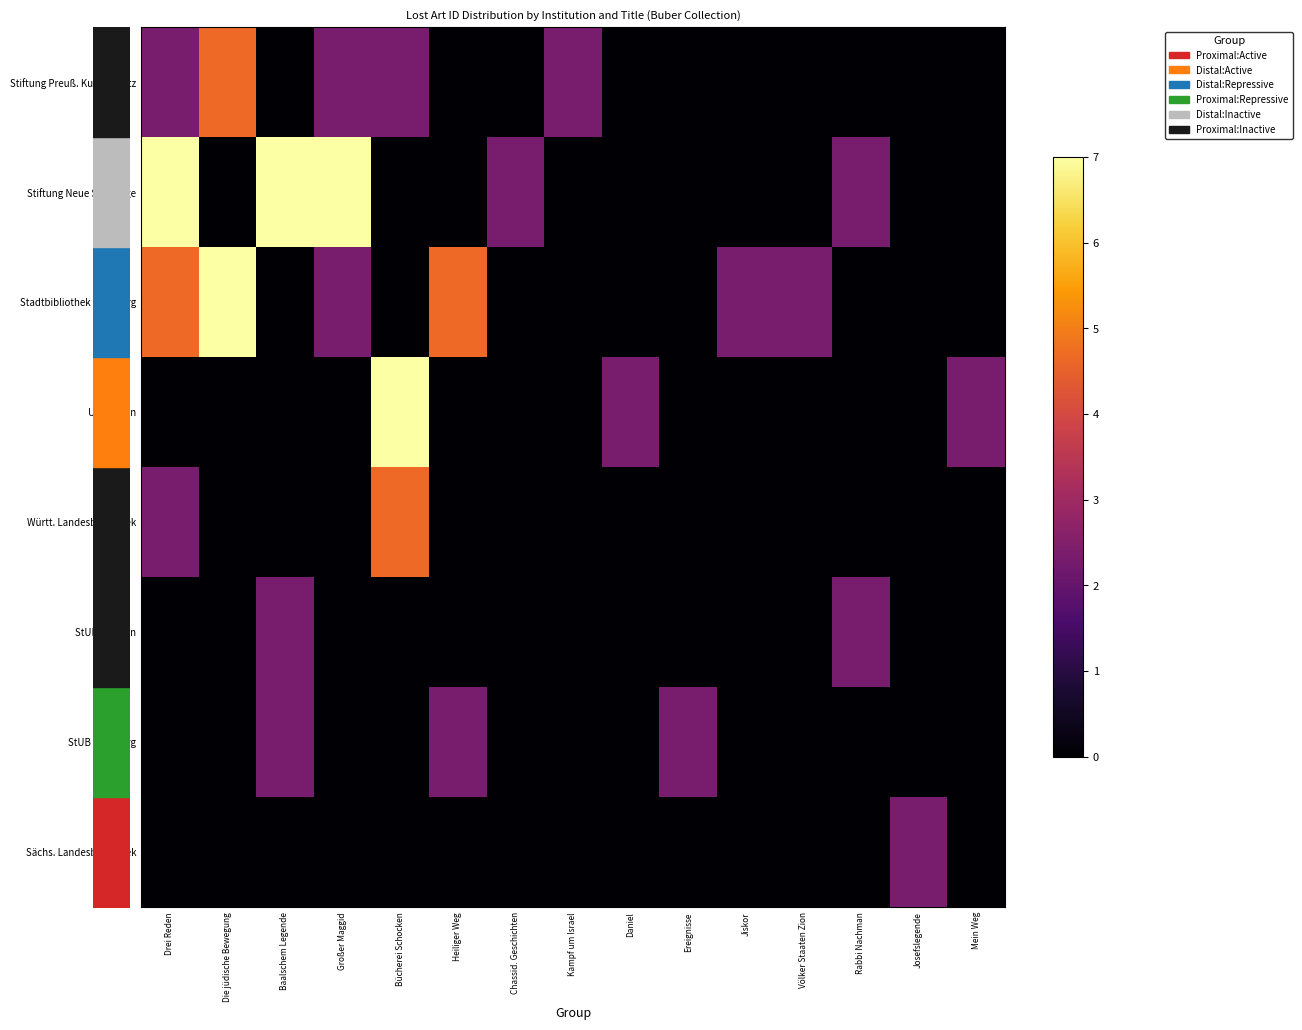

Reading left to right, list all the values displayed in this chart.

Stiftung Preuß. Kulturbesitz: Drei Reden=2.3	Die jüdische Bewegung=4.7	Baalschem Legende=0.0	Großer Maggid=2.3	Bücherei Schocken=2.3	Heiliger Weg=0.0	Chassid. Geschichten=0.0	Kampf um Israel=2.3	Daniel=0.0	Ereignisse=0.0	Jiskor=0.0	Völker Staaten Zion=0.0	Rabbi Nachman=0.0	Josefslegende=0.0	Mein Weg=0.0
Stiftung Neue Synagoge: Drei Reden=7.0	Die jüdische Bewegung=0.0	Baalschem Legende=7.0	Großer Maggid=7.0	Bücherei Schocken=0.0	Heiliger Weg=0.0	Chassid. Geschichten=2.3	Kampf um Israel=0.0	Daniel=0.0	Ereignisse=0.0	Jiskor=0.0	Völker Staaten Zion=0.0	Rabbi Nachman=2.3	Josefslegende=0.0	Mein Weg=0.0
Stadtbibliothek Nürnberg: Drei Reden=4.7	Die jüdische Bewegung=7.0	Baalschem Legende=0.0	Großer Maggid=2.3	Bücherei Schocken=0.0	Heiliger Weg=4.7	Chassid. Geschichten=0.0	Kampf um Israel=0.0	Daniel=0.0	Ereignisse=0.0	Jiskor=2.3	Völker Staaten Zion=2.3	Rabbi Nachman=0.0	Josefslegende=0.0	Mein Weg=0.0
UB Gießen: Drei Reden=0.0	Die jüdische Bewegung=0.0	Baalschem Legende=0.0	Großer Maggid=0.0	Bücherei Schocken=7.0	Heiliger Weg=0.0	Chassid. Geschichten=0.0	Kampf um Israel=0.0	Daniel=2.3	Ereignisse=0.0	Jiskor=0.0	Völker Staaten Zion=0.0	Rabbi Nachman=0.0	Josefslegende=0.0	Mein Weg=2.3
Württ. Landesbibliothek: Drei Reden=2.3	Die jüdische Bewegung=0.0	Baalschem Legende=0.0	Großer Maggid=0.0	Bücherei Schocken=4.7	Heiliger Weg=0.0	Chassid. Geschichten=0.0	Kampf um Israel=0.0	Daniel=0.0	Ereignisse=0.0	Jiskor=0.0	Völker Staaten Zion=0.0	Rabbi Nachman=0.0	Josefslegende=0.0	Mein Weg=0.0
StUB Bremen: Drei Reden=0.0	Die jüdische Bewegung=0.0	Baalschem Legende=2.3	Großer Maggid=0.0	Bücherei Schocken=0.0	Heiliger Weg=0.0	Chassid. Geschichten=0.0	Kampf um Israel=0.0	Daniel=0.0	Ereignisse=0.0	Jiskor=0.0	Völker Staaten Zion=0.0	Rabbi Nachman=2.3	Josefslegende=0.0	Mein Weg=0.0
StUB Hamburg: Drei Reden=0.0	Die jüdische Bewegung=0.0	Baalschem Legende=2.3	Großer Maggid=0.0	Bücherei Schocken=0.0	Heiliger Weg=2.3	Chassid. Geschichten=0.0	Kampf um Israel=0.0	Daniel=0.0	Ereignisse=2.3	Jiskor=0.0	Völker Staaten Zion=0.0	Rabbi Nachman=0.0	Josefslegende=0.0	Mein Weg=0.0
Sächs. Landesbibliothek: Drei Reden=0.0	Die jüdische Bewegung=0.0	Baalschem Legende=0.0	Großer Maggid=0.0	Bücherei Schocken=0.0	Heiliger Weg=0.0	Chassid. Geschichten=0.0	Kampf um Israel=0.0	Daniel=0.0	Ereignisse=0.0	Jiskor=0.0	Völker Staaten Zion=0.0	Rabbi Nachman=0.0	Josefslegende=2.3	Mein Weg=0.0